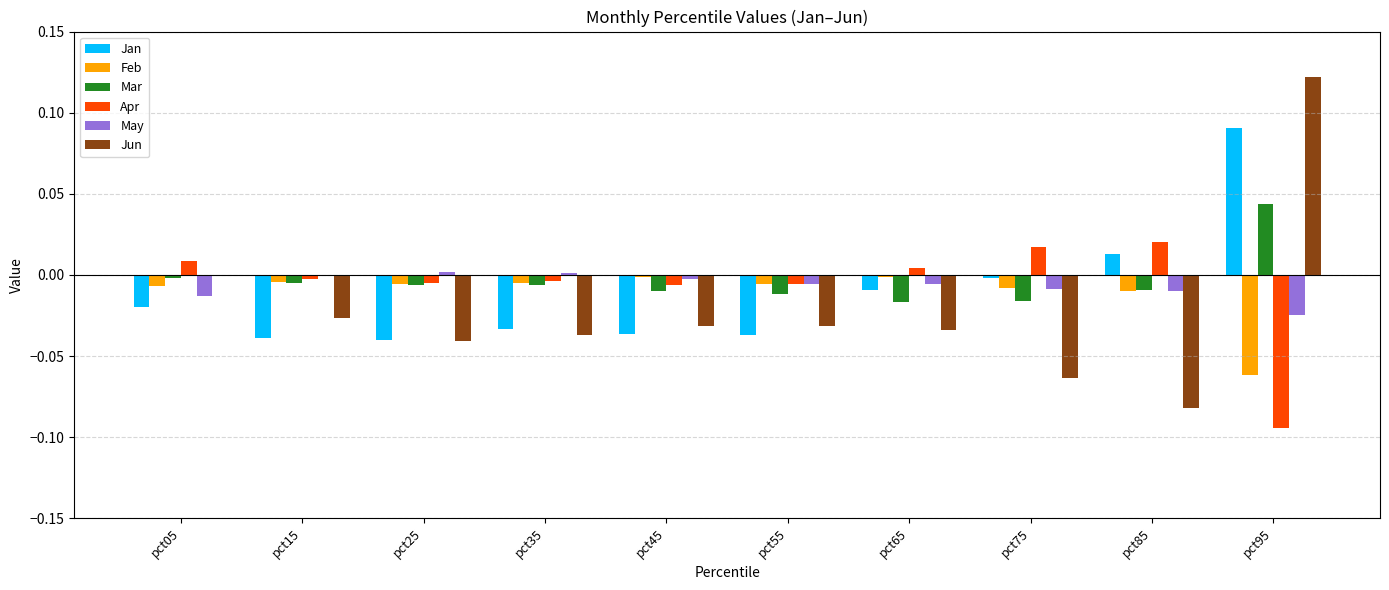

At which category is the sum across all series the highest?

pct95